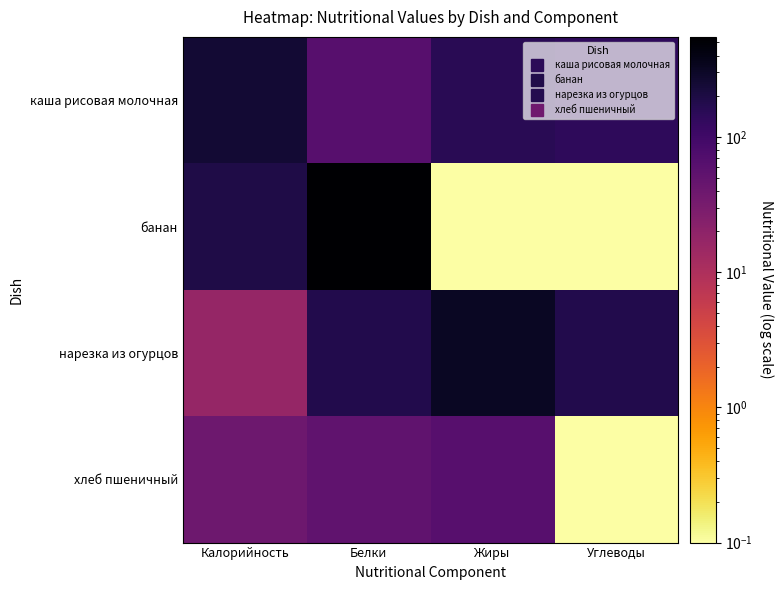

Between Калорийность and Жиры, which is larger?

Калорийность